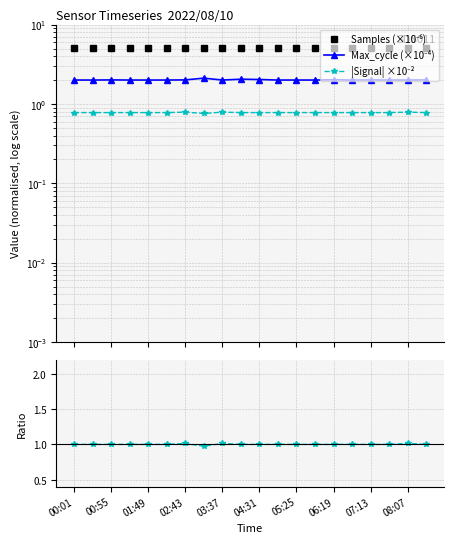

What value does the Signal ratio series have at 02:43?

1.0